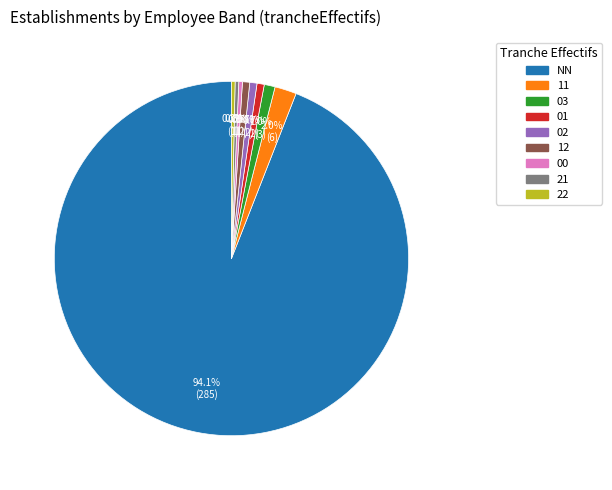

How many segments does this pie chart have?

9